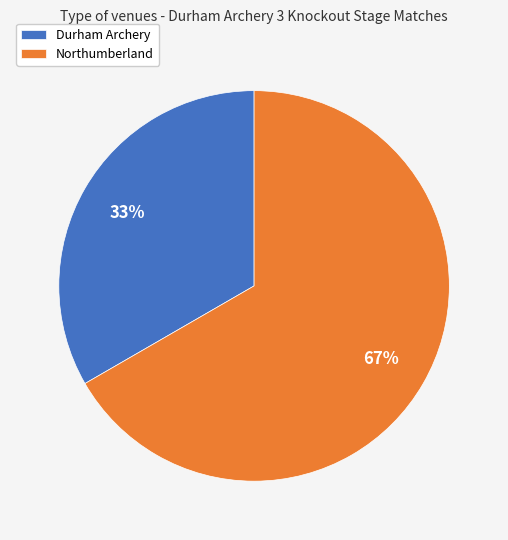

Rank the categories by value from lowest to highest.

Durham Archery, Northumberland